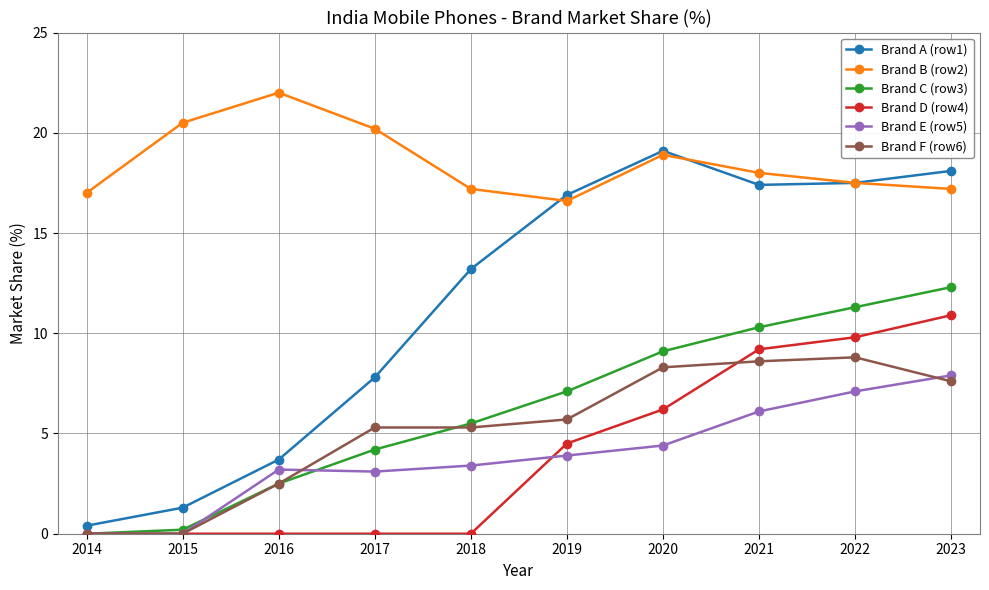

Is the value of Brand A (row1) at 2022 greater than the value of Brand D (row4) at 2020?

Yes